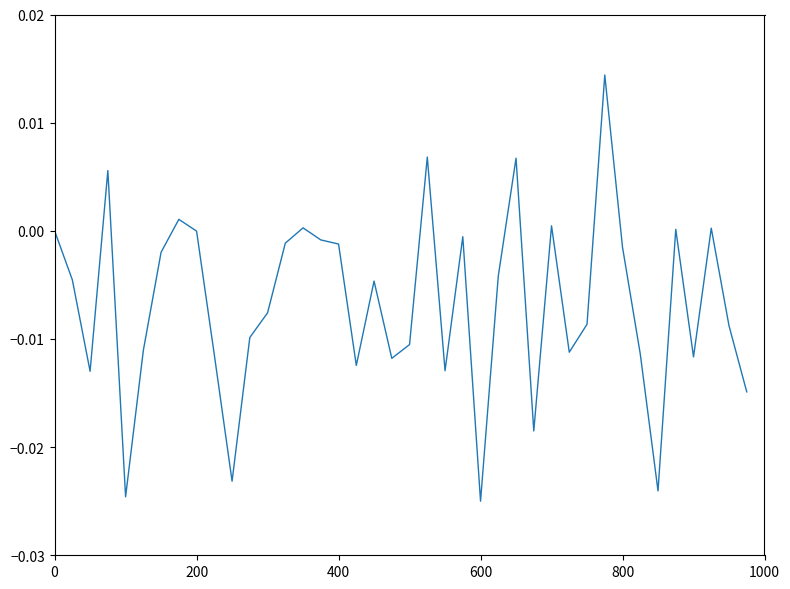

How many lines are shown in the chart?

1